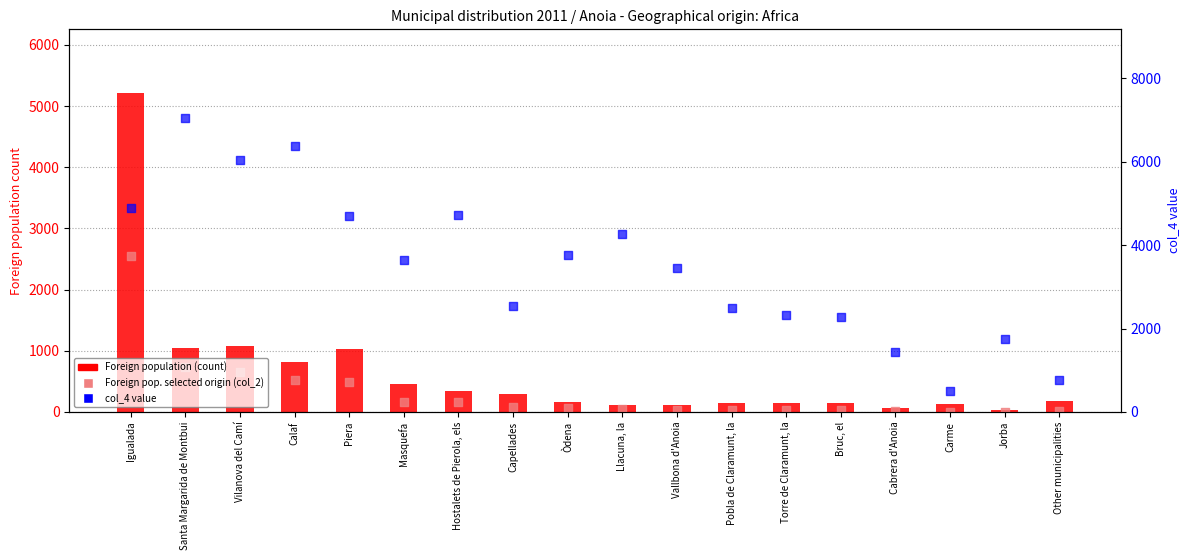

Is the value of Foreign pop. selected origin (col_2) at Igualada greater than the value of col_4 (rank per muni) at Hostalets de Pierola, els?

No